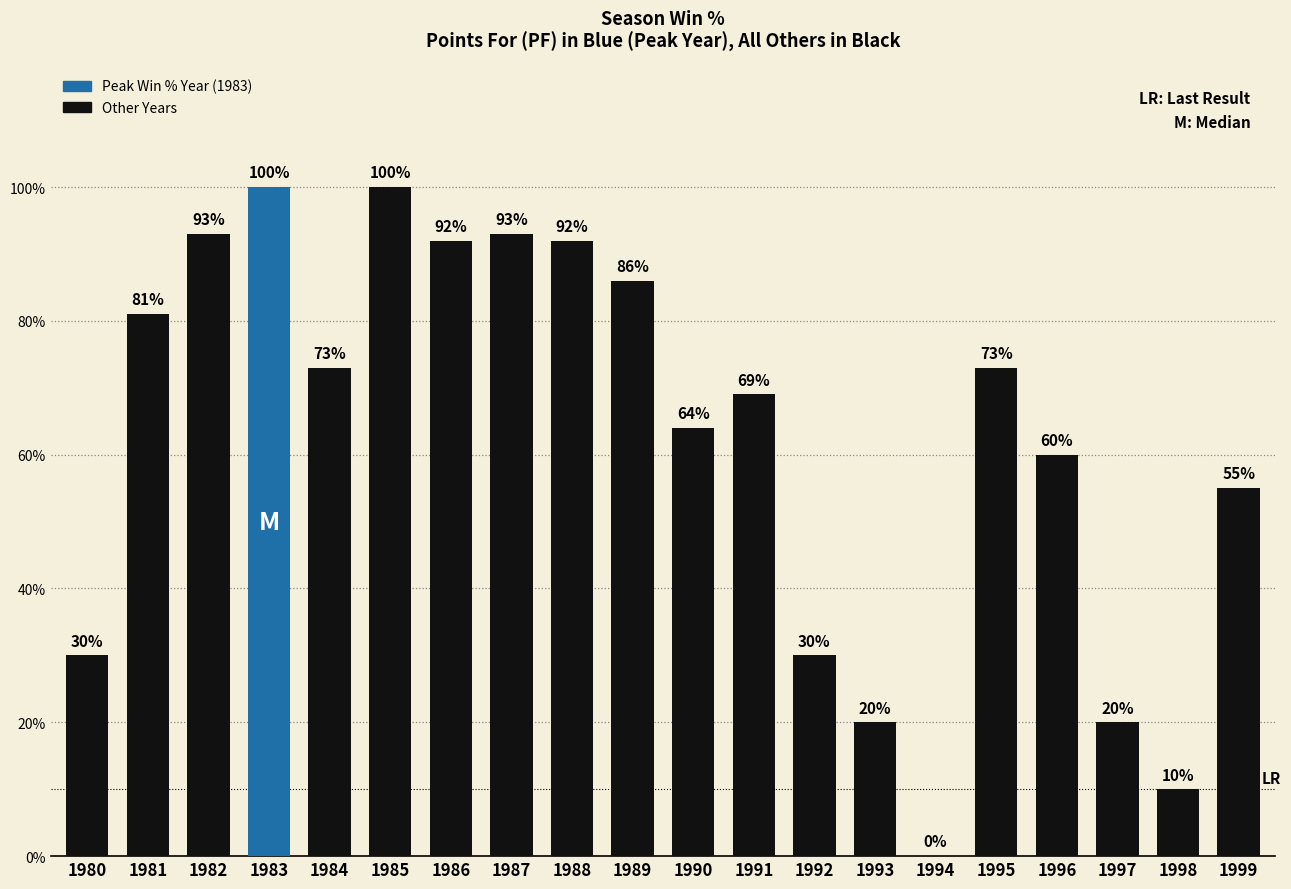

Are the bars horizontal?

No